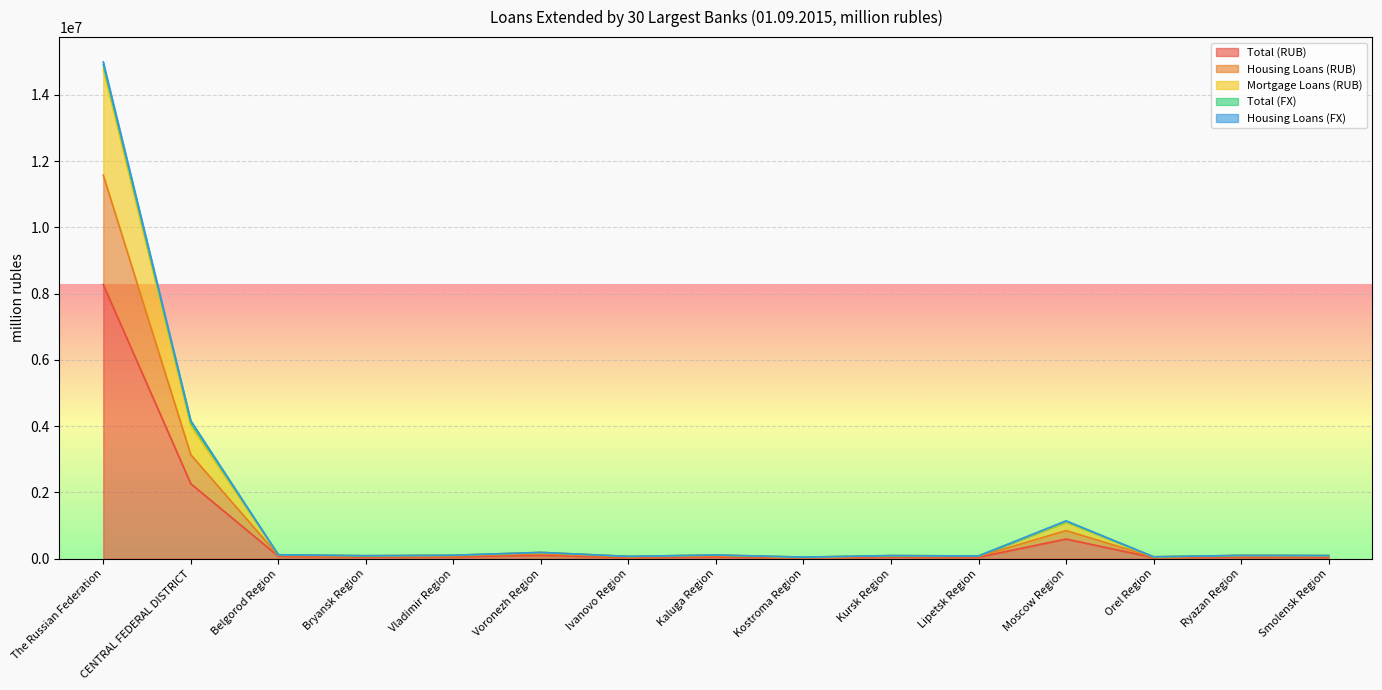

What is the sum of all Total (RUB) values?

11788615